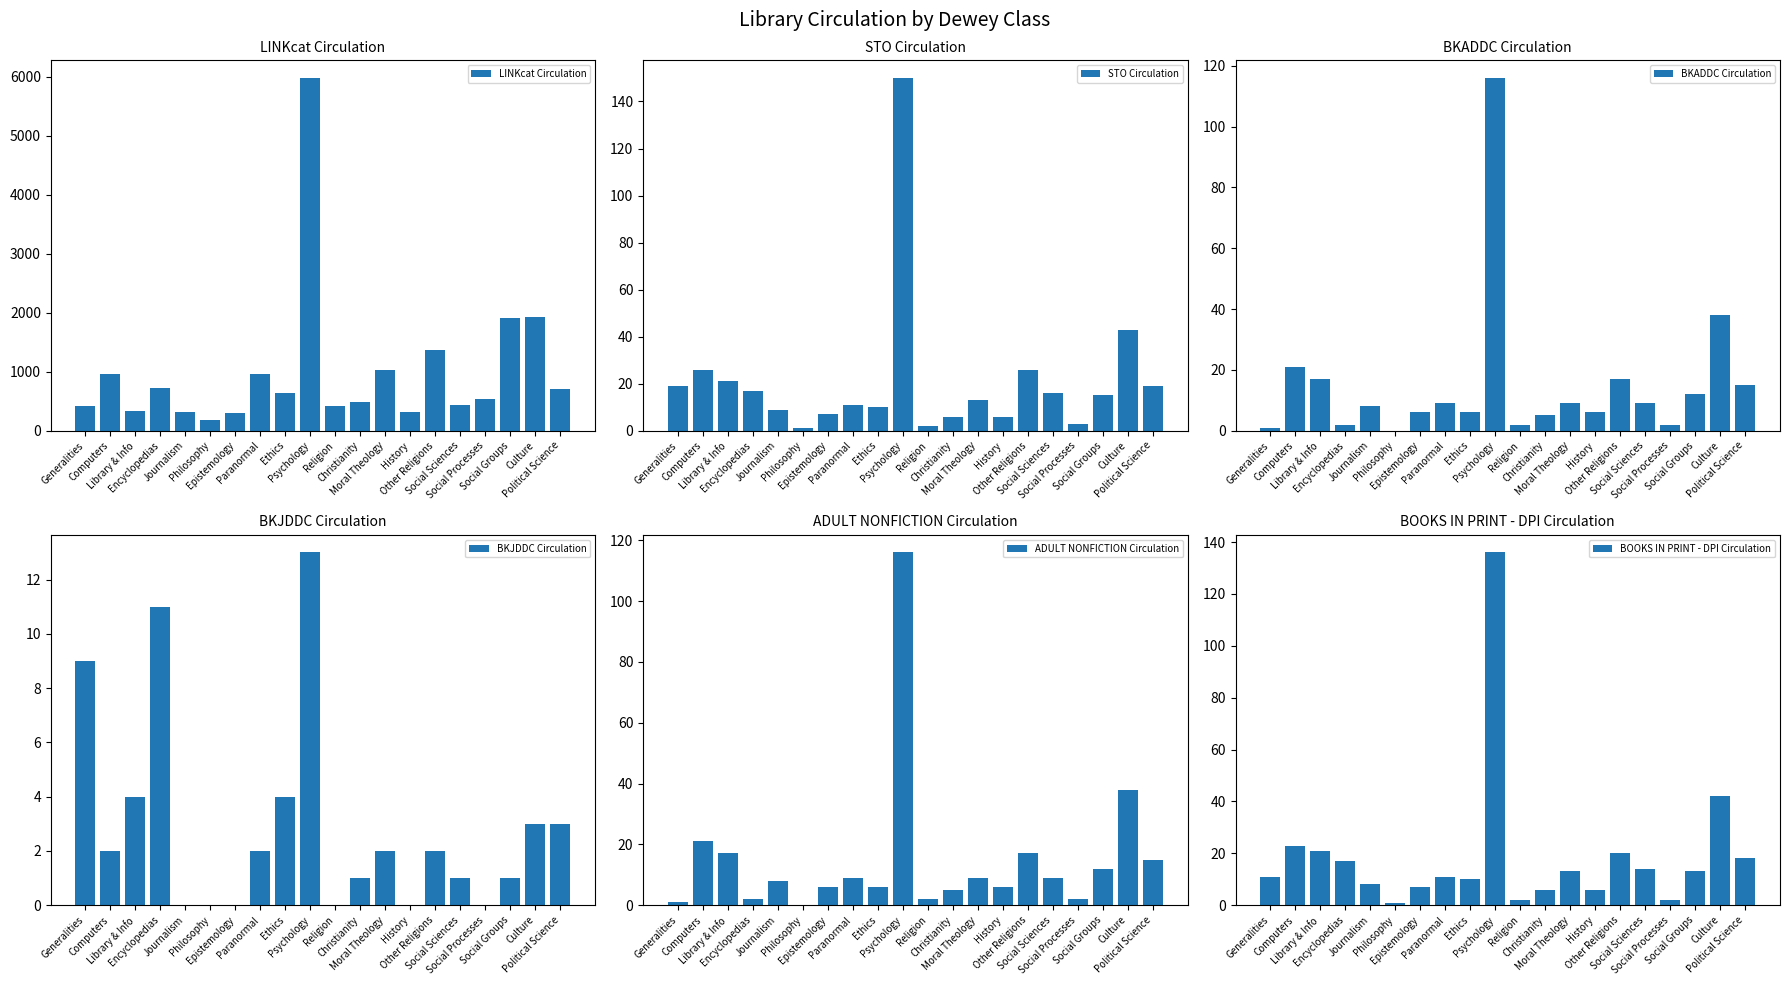

What is the spread (max minus min) of values at Christianity?

484